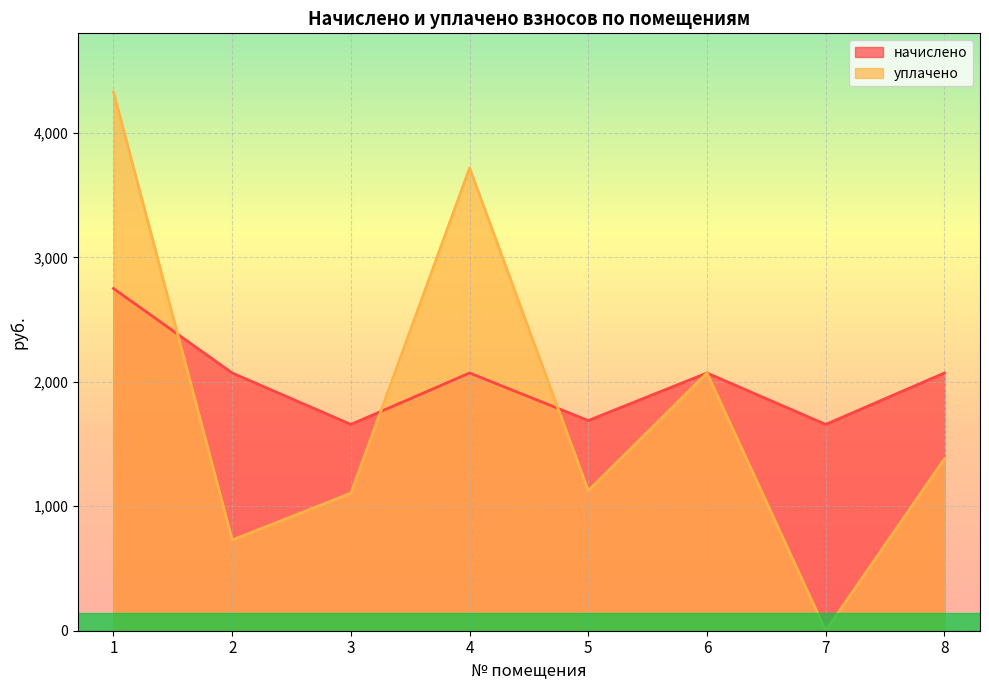

Between 2 and 8, which series saw the biggest shift?

уплачено